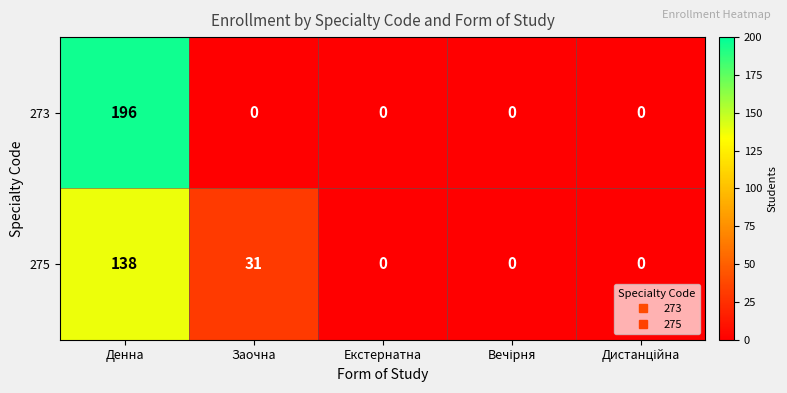

At which category is the sum across all series the highest?

Денна